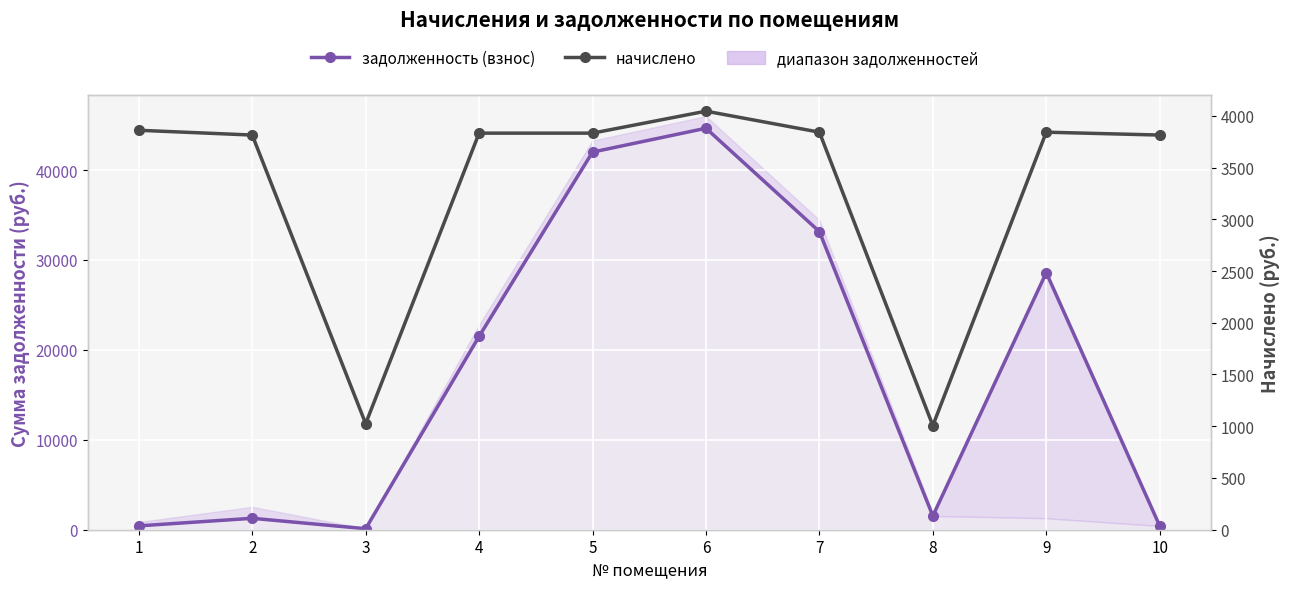

At 7, list the series in order from largest to smallest.

задолженность (взнос), начислено